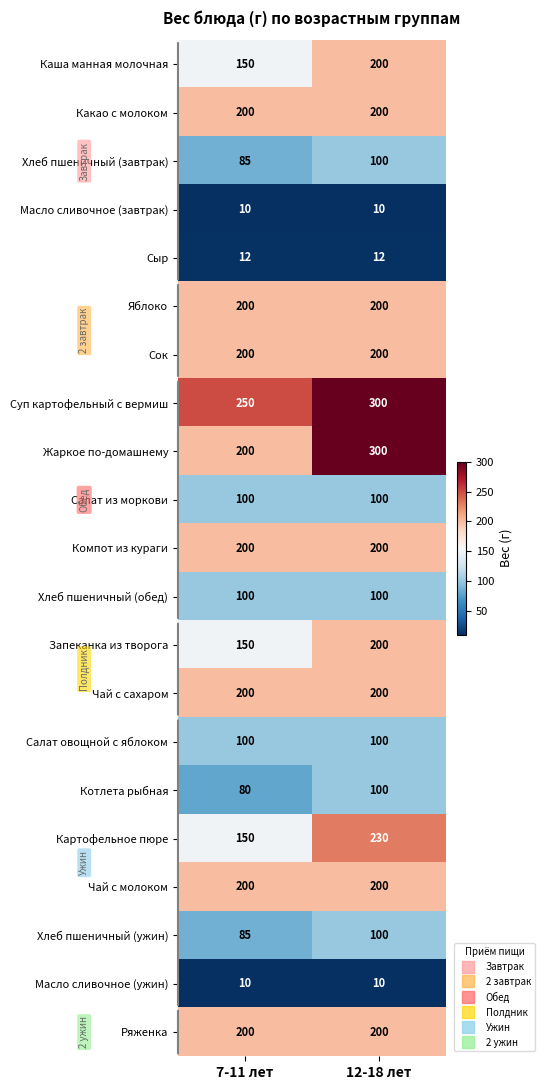

What is the approximate value of Яблоко at 12-18 лет?

200